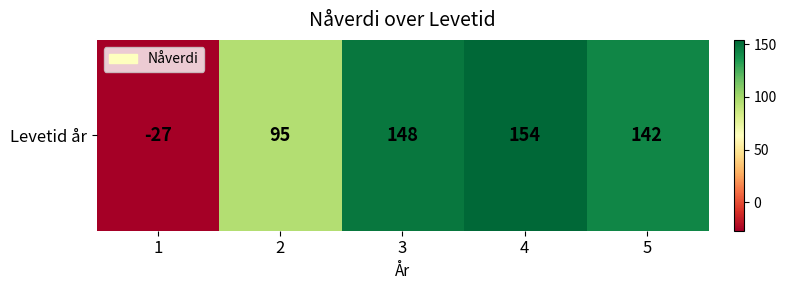

Between 3 and 1, which is larger?

3